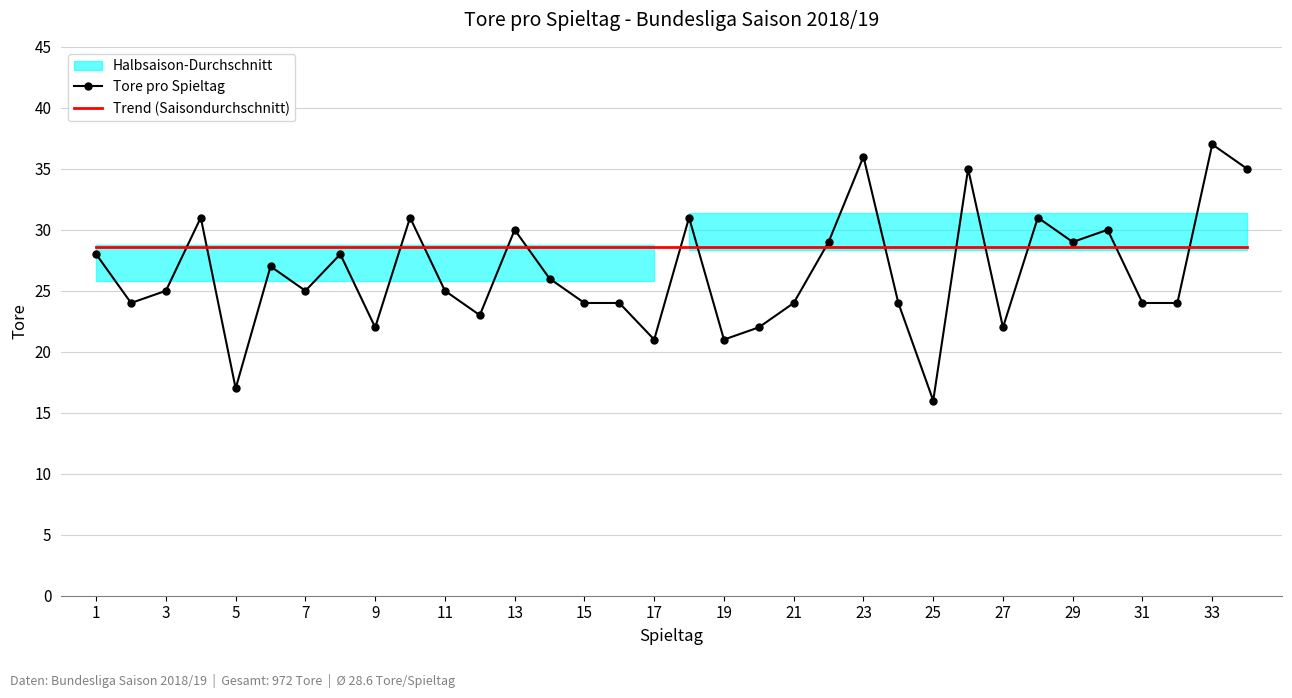

What is the lowest value of the Tore pro Spieltag series?

16